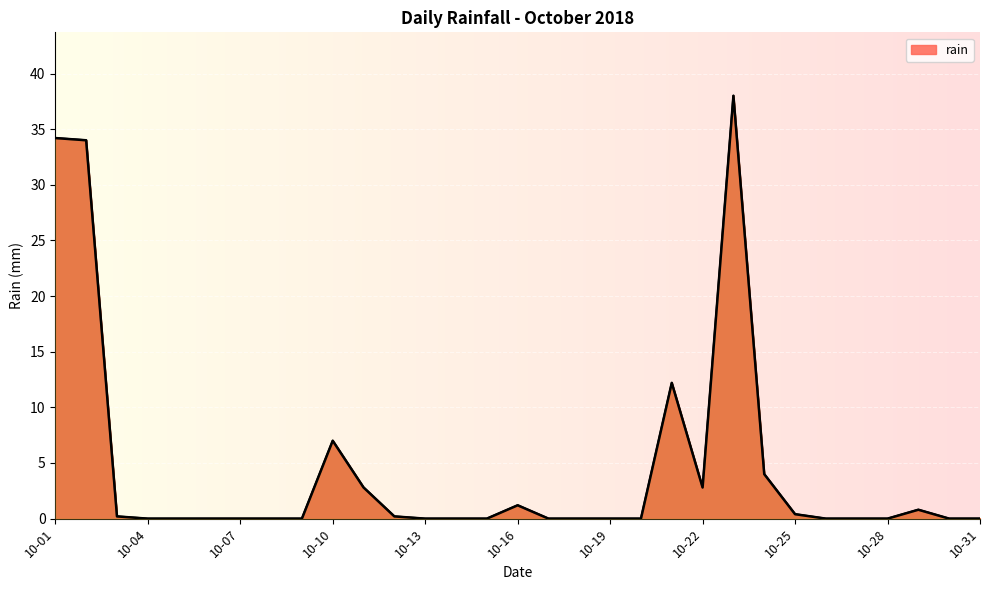

What is the difference between the maximum and minimum values?

38.0